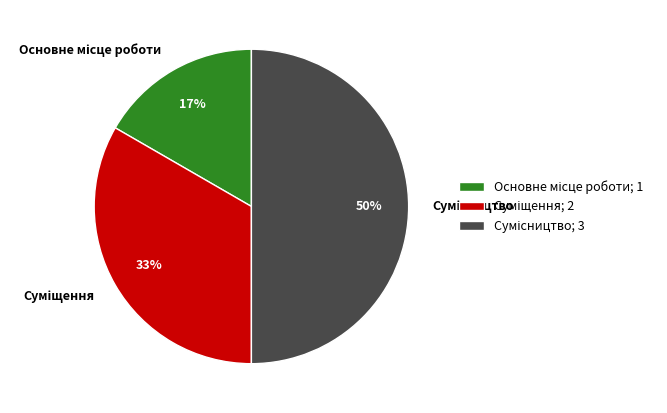

To the nearest percent, what is the difference between the largest and smallest slice percentages?

33%